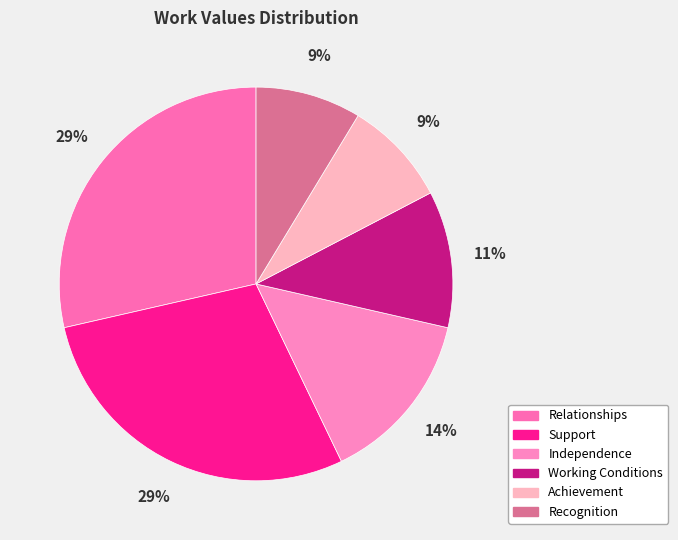

How many segments does this pie chart have?

6